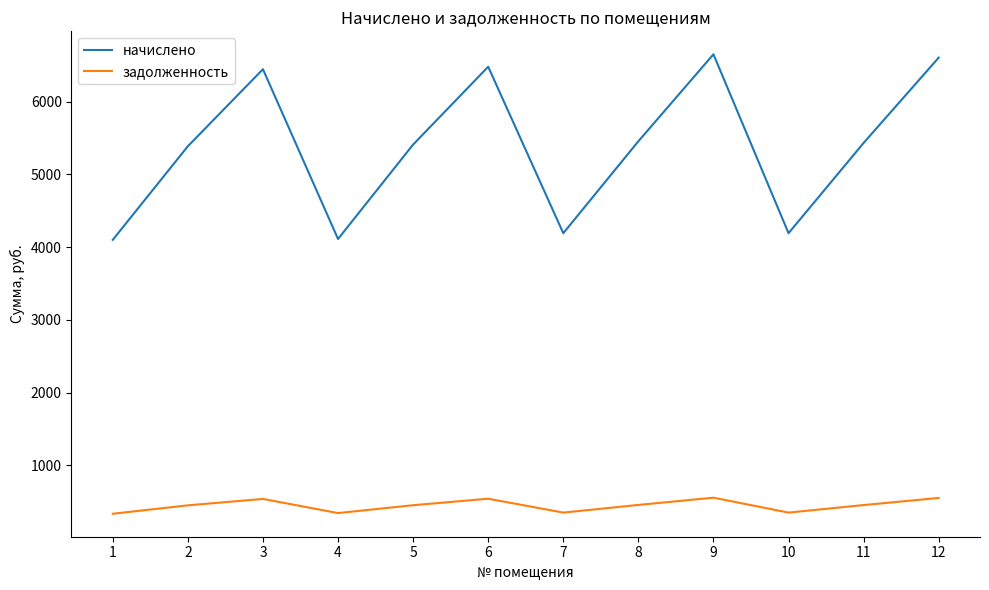

True or false: начислено and задолженность cross at least once.

False